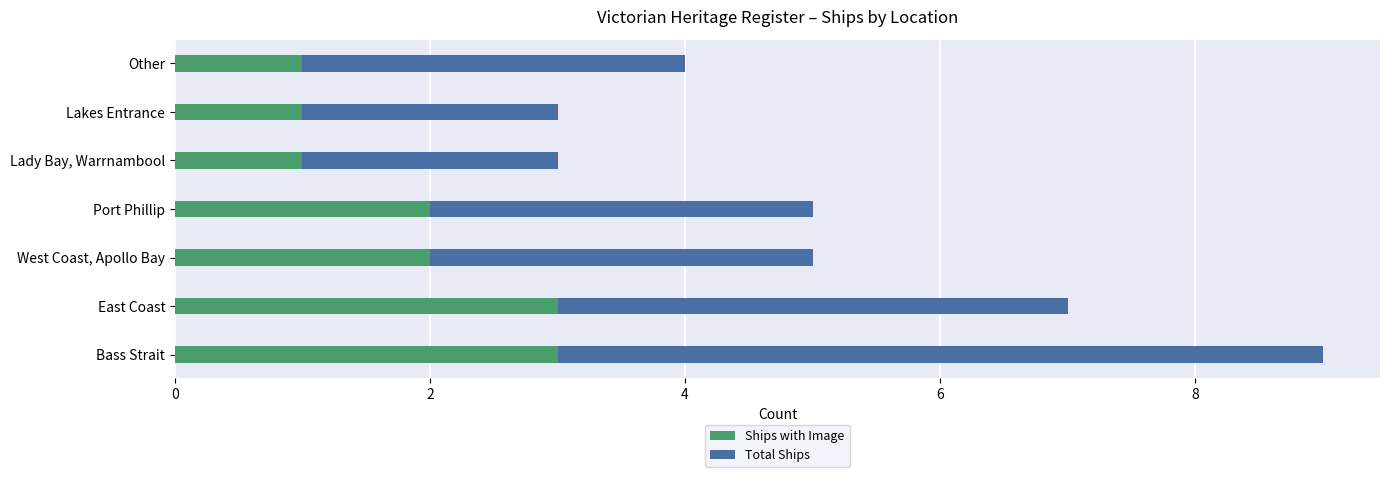

True or false: Ships with Image has a value of 1 at Lakes Entrance.

True